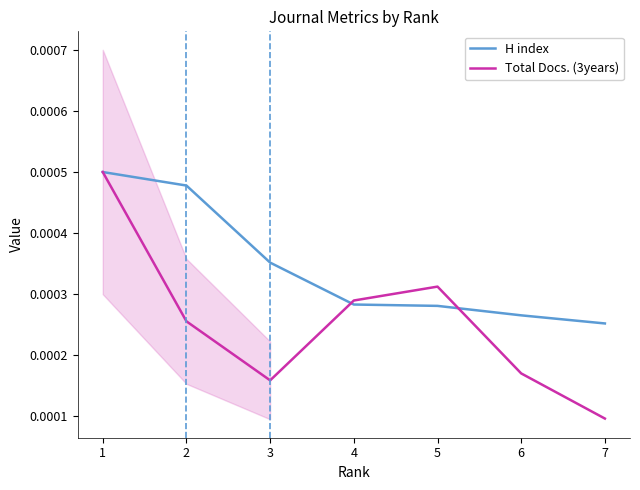

Which series changed the most between 7 and 6?

Total Docs. (3years)